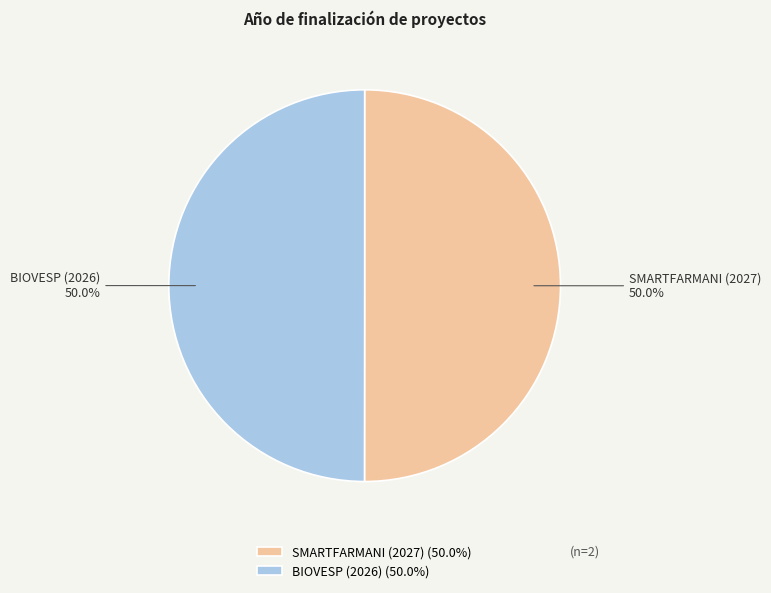

What is the ratio of the value at BIOVESP (2026) to the value at SMARTFARMANI (2027)?

1.0